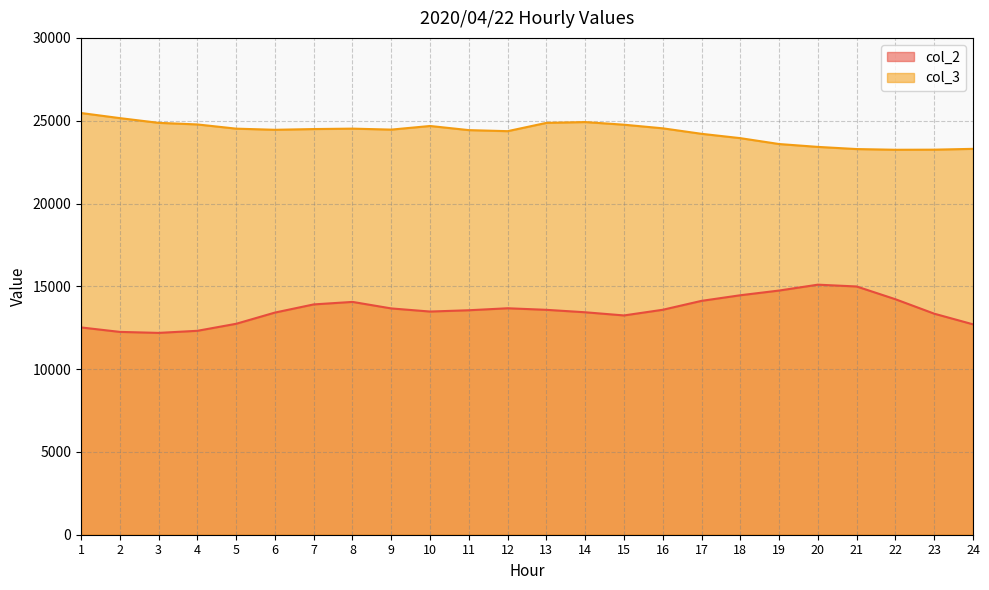

How many data points in col_3 are above 24495?

11